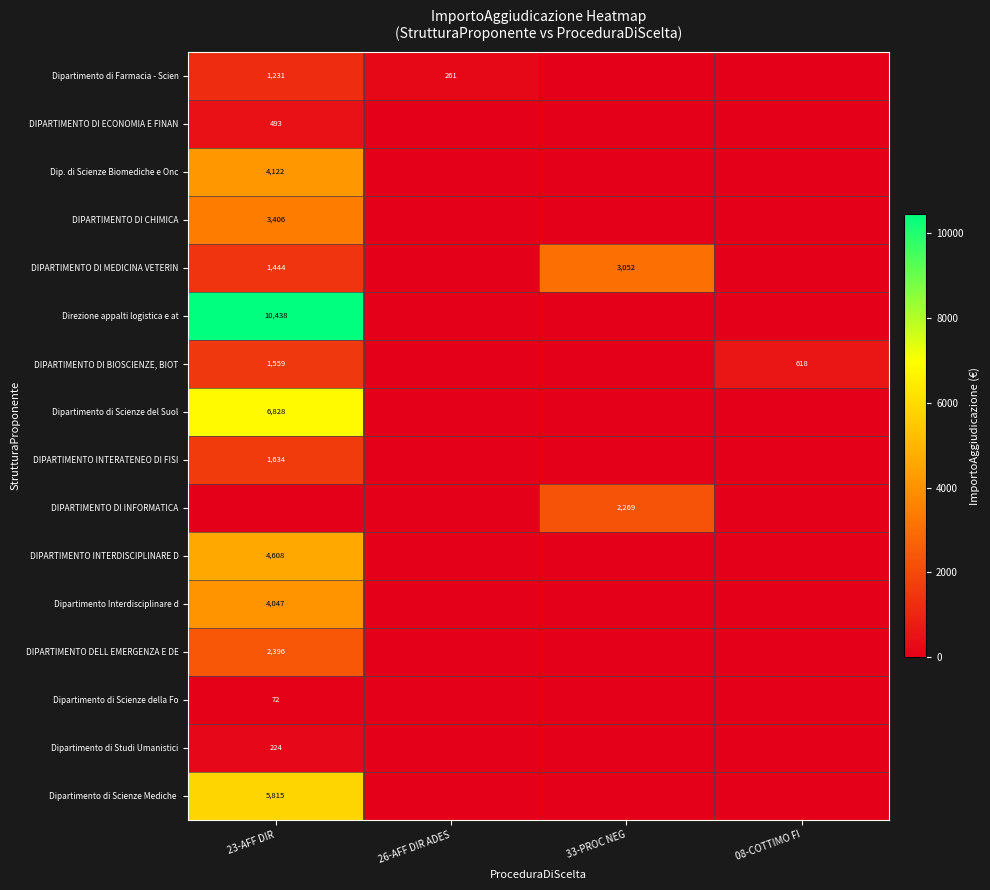

Between 23-AFF DIR and 26-AFF DIR ADES, which series saw the biggest shift?

Direzione appalti logistica e at